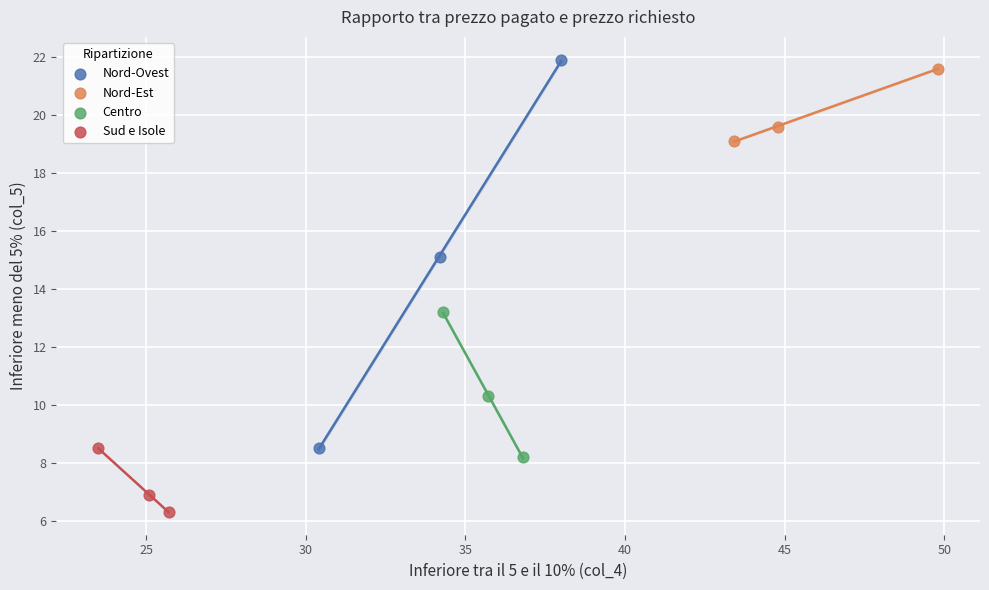

Which series has the widest spread of Y values?

Nord-Ovest